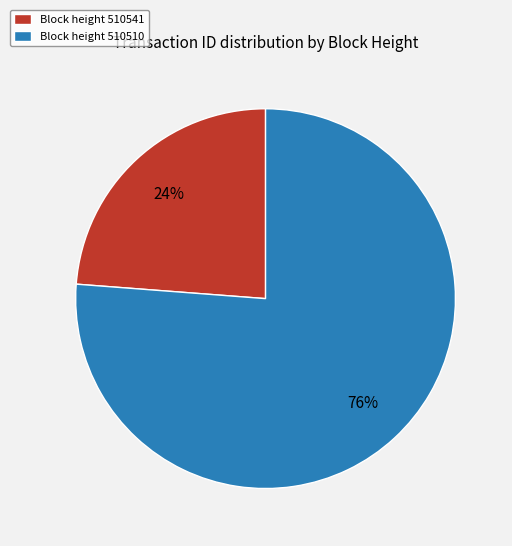

Which slice is the largest?

Block height 510510